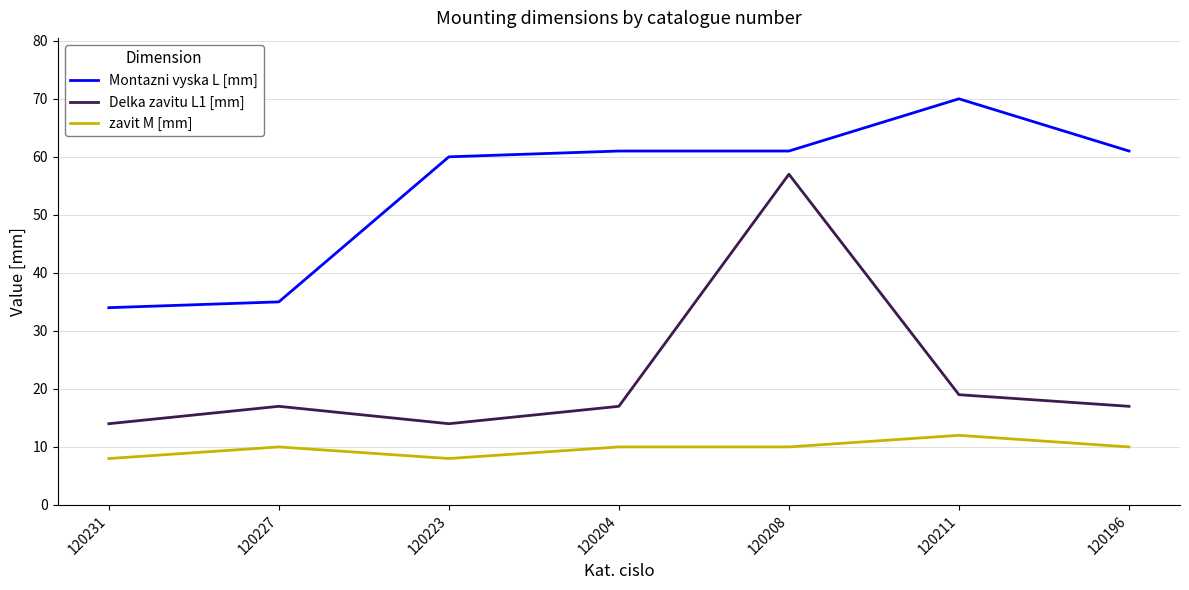

True or false: zavit M [mm] and Delka zavitu L1 [mm] cross at least once.

False